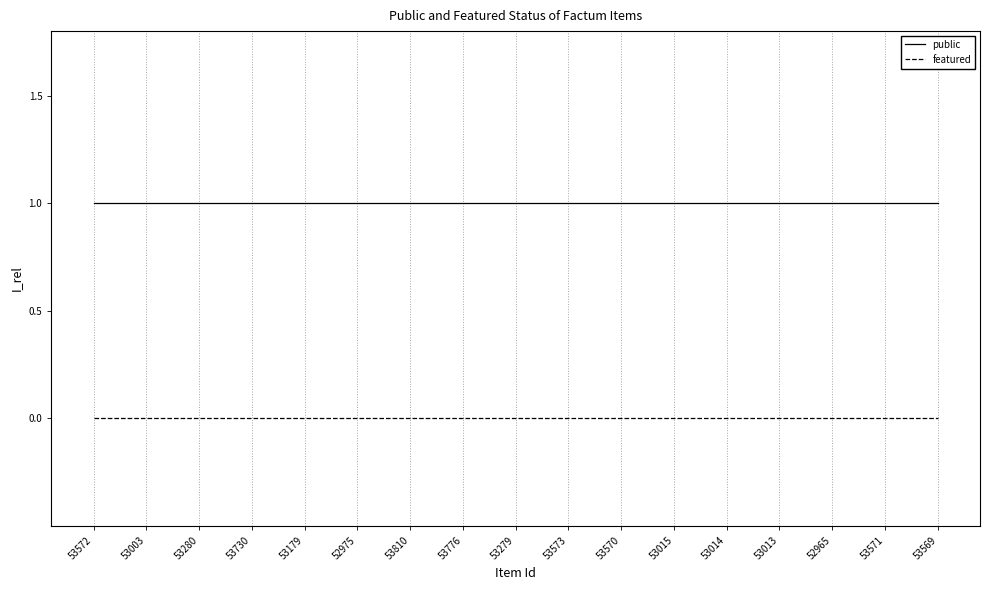

True or false: public and featured intersect in this chart.

False